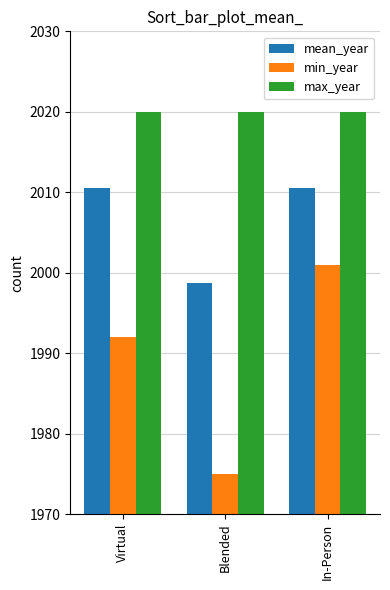

Between Virtual and Blended, which series saw the biggest shift?

min_year